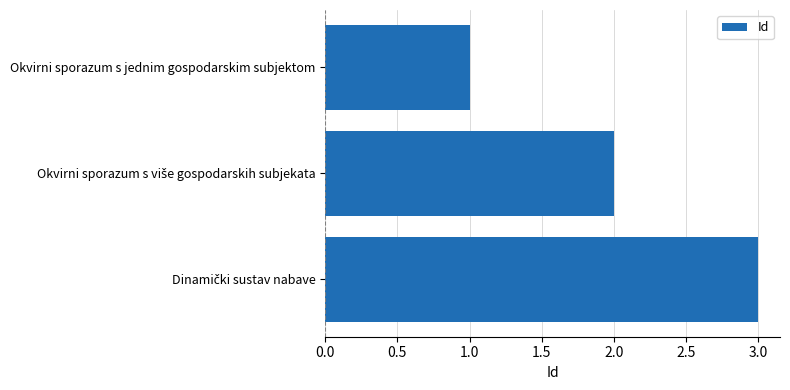

What is the maximum value shown in the chart?

3